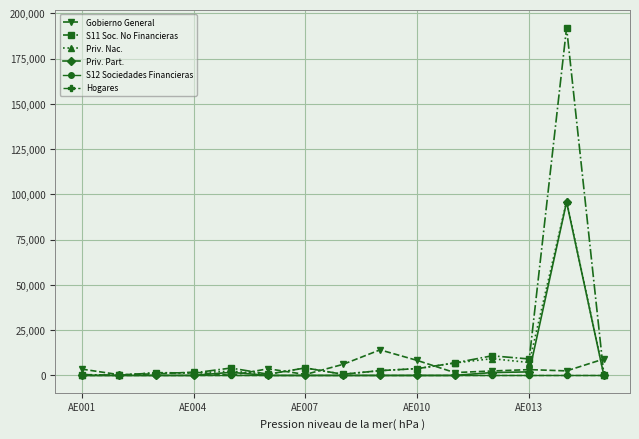

Does the chart have visible grid lines?

Yes